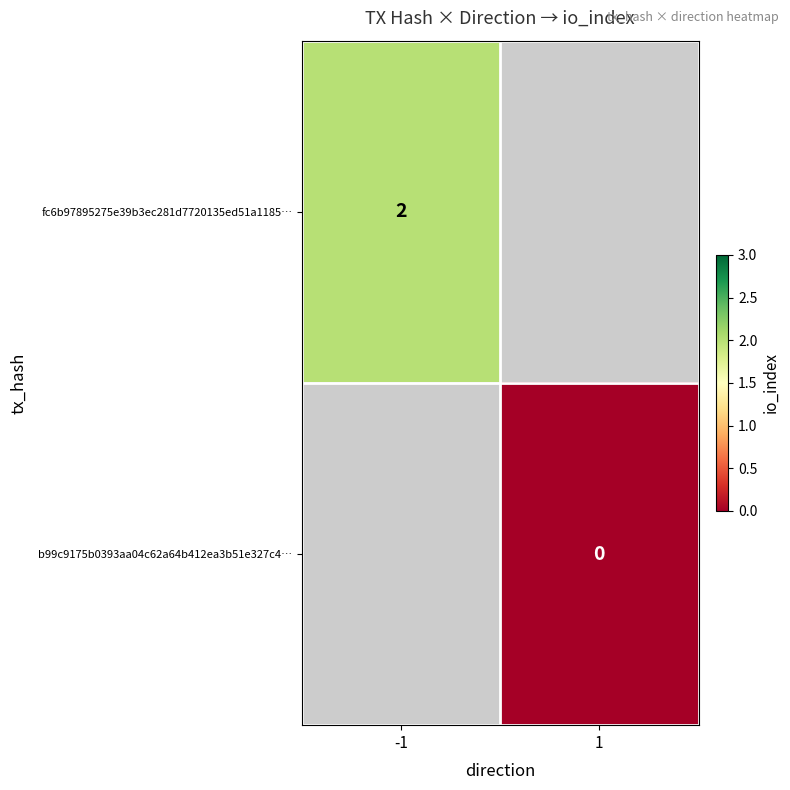

Is the value of fc6b97895275e39b3ec281d7720135ed51a1185… at -1 greater than the value of b99c9175b0393aa04c62a64b412ea3b51e327c4… at 1?

Yes